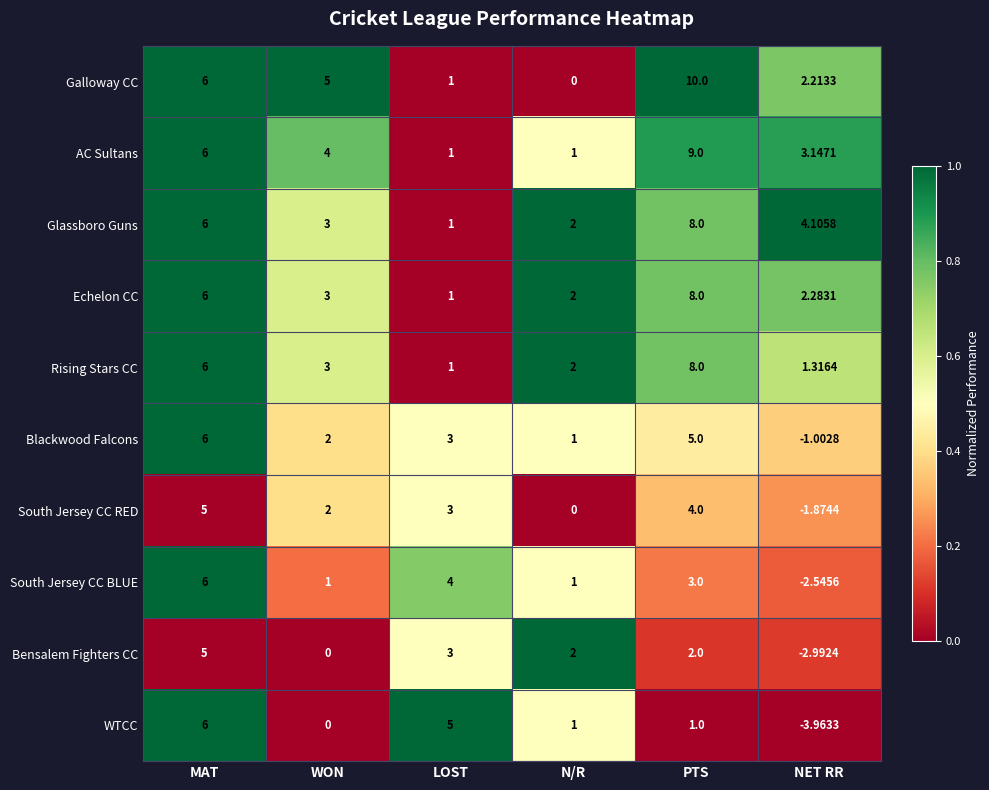

Which label corresponds to the smallest value in the chart?

NET RR